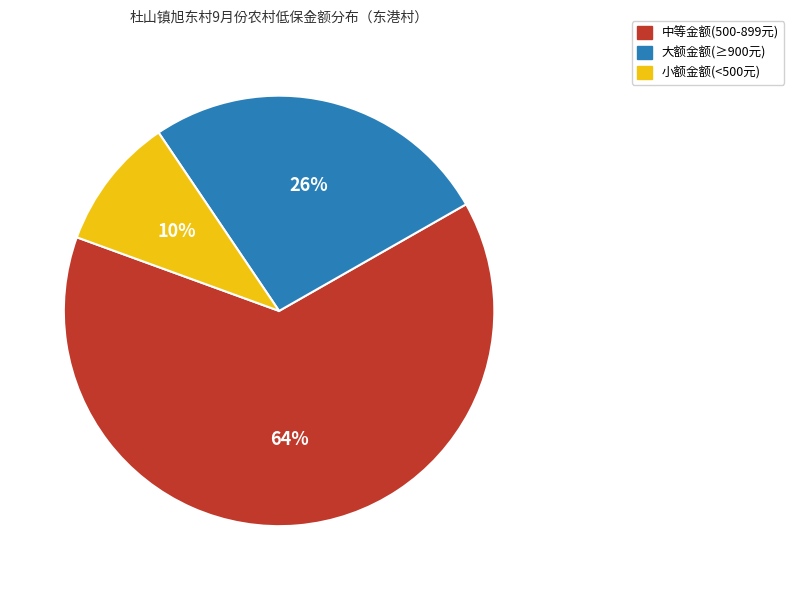

Approximately how many times larger is the value at 小额金额(<500元) compared to 大额金额(≥900元)?

0.4